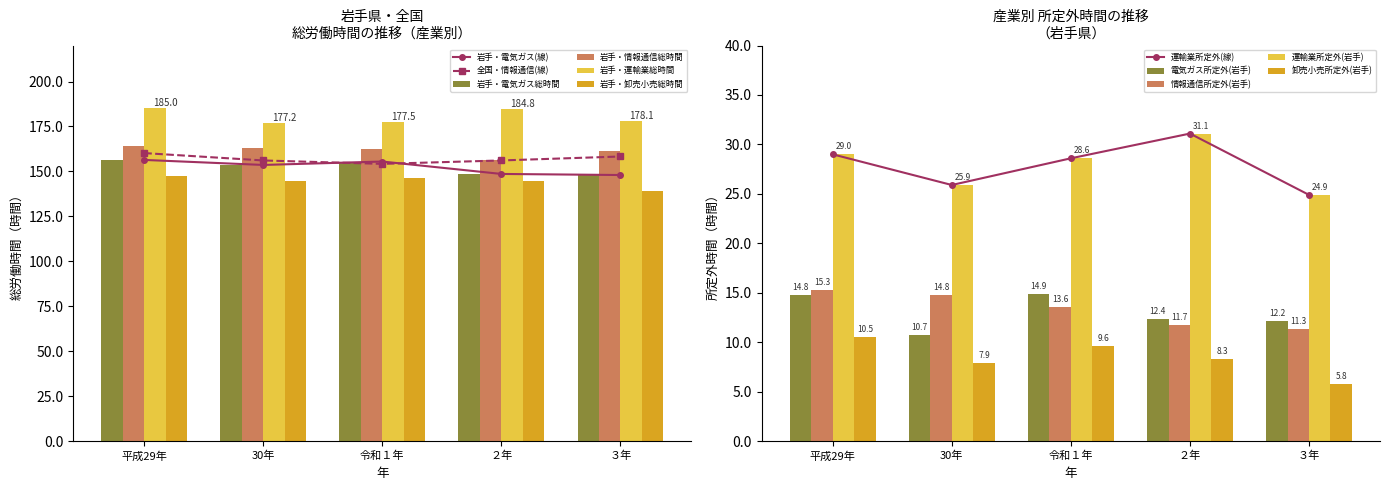

Reading left to right, what are all the values shown in this chart?

岩手・電気ガス総時間: 156.4	153.6	155.5	148.6	148.0
岩手・情報通信総時間: 164.2	163.2	162.6	156.1	161.6
岩手・運輸業総時間: 185.0	177.2	177.5	184.8	178.1
岩手・卸売小売総時間: 147.2	144.8	146.5	144.9	139.2
全国・情報通信総時間: 160.2	156.1	154.2	156.1	158.3